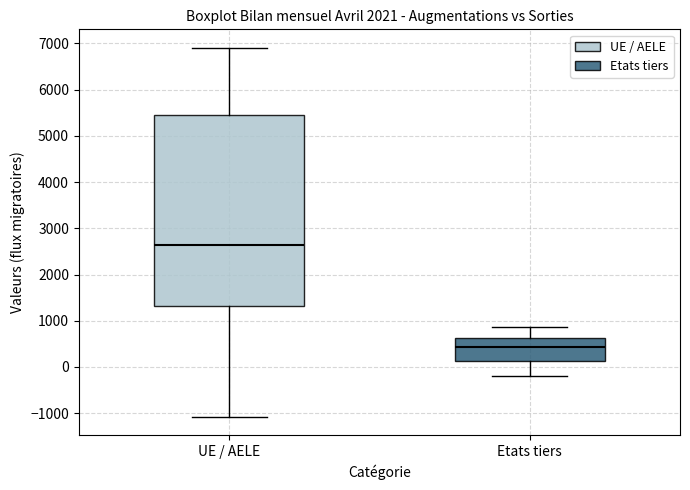

Where is the lower edge of the box for UE / AELE on the y-axis? The values are not printed on the chart, so give them approximately, as read against the axis.

1300